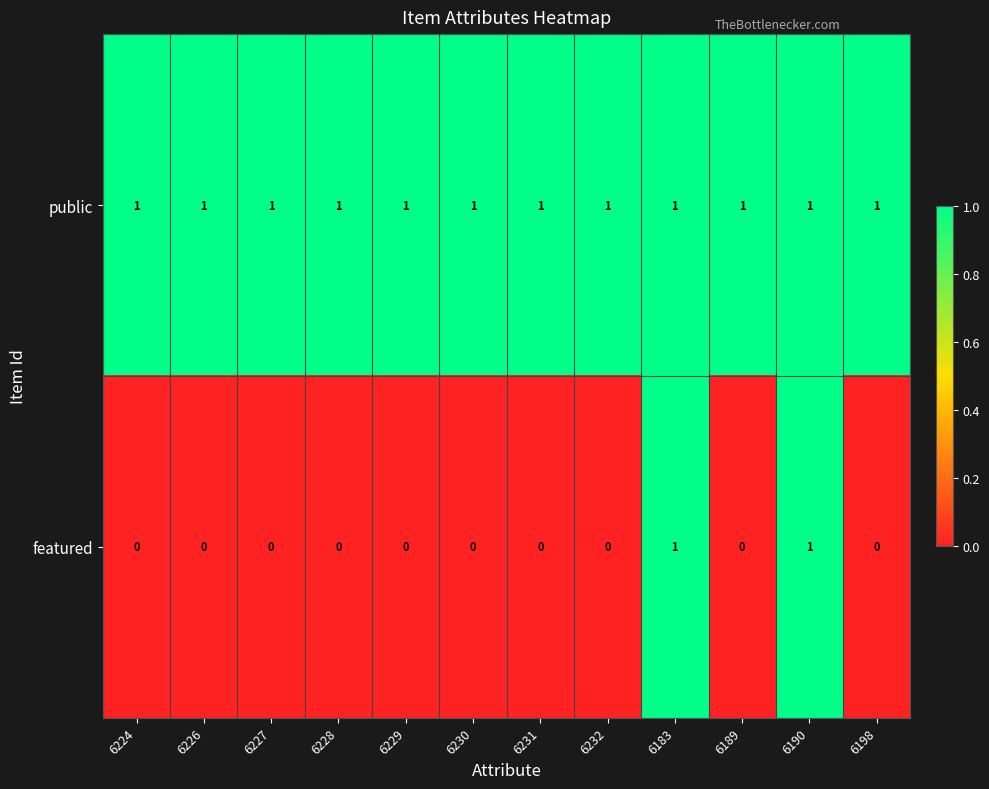

What is the greatest value displayed?

1